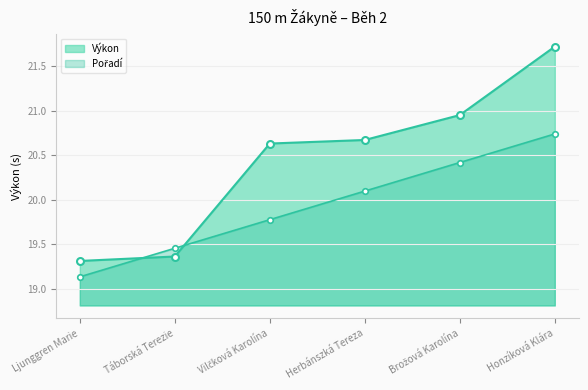

What is the label of the 3rd point from the left?

Vilčková Karolína